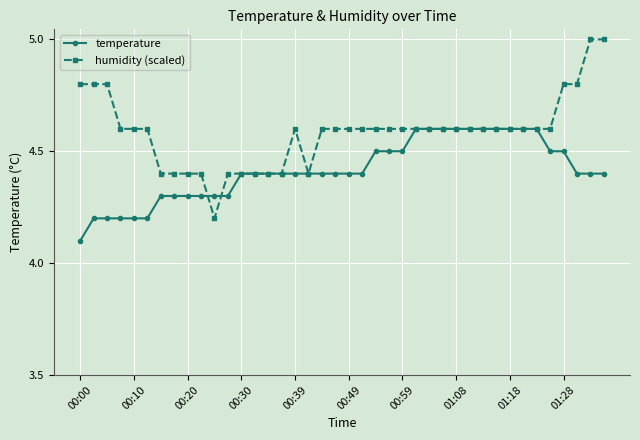

What is the value of the temperature point at the 9th from the left?

4.3